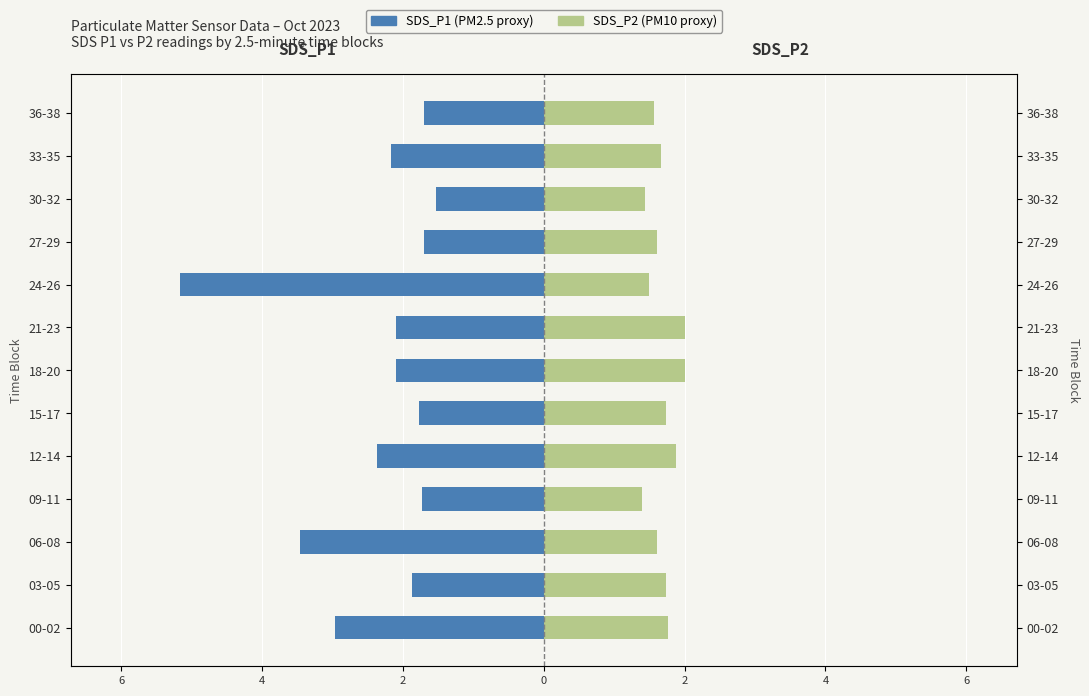

What is the sum of the SDS_P2 values at 09-11 and 12-14?

3.3